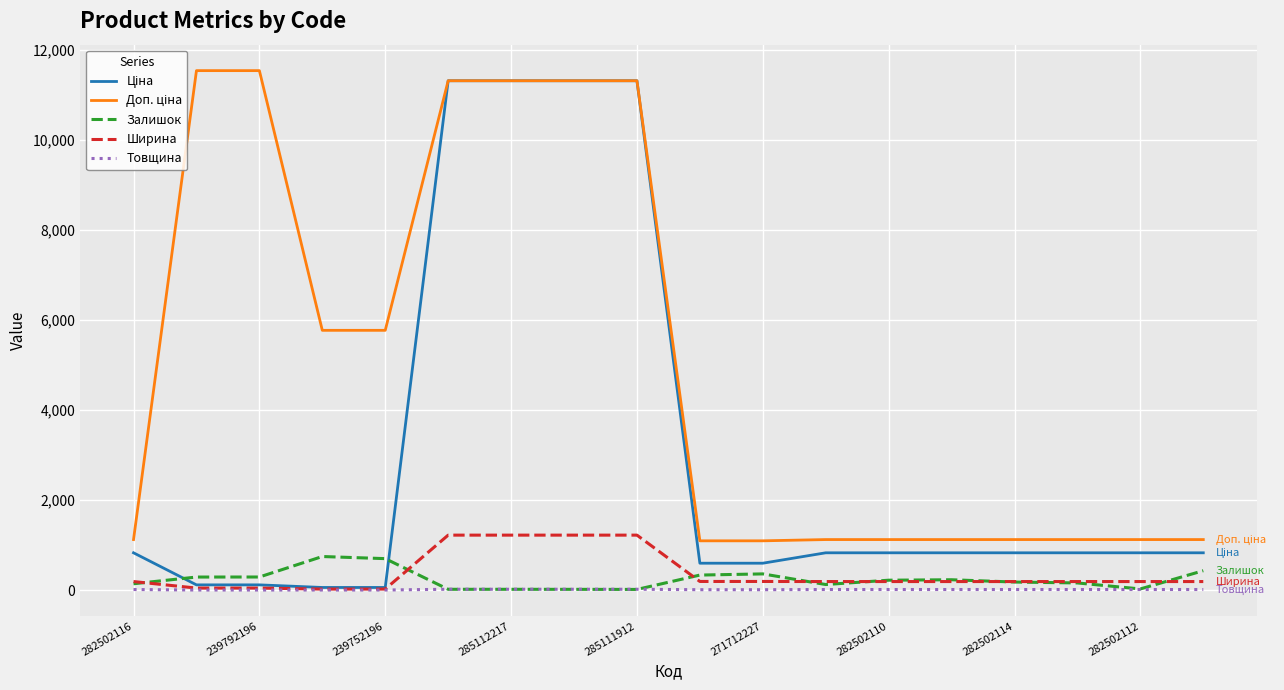

What is the maximum value for Ширина?

1220.0